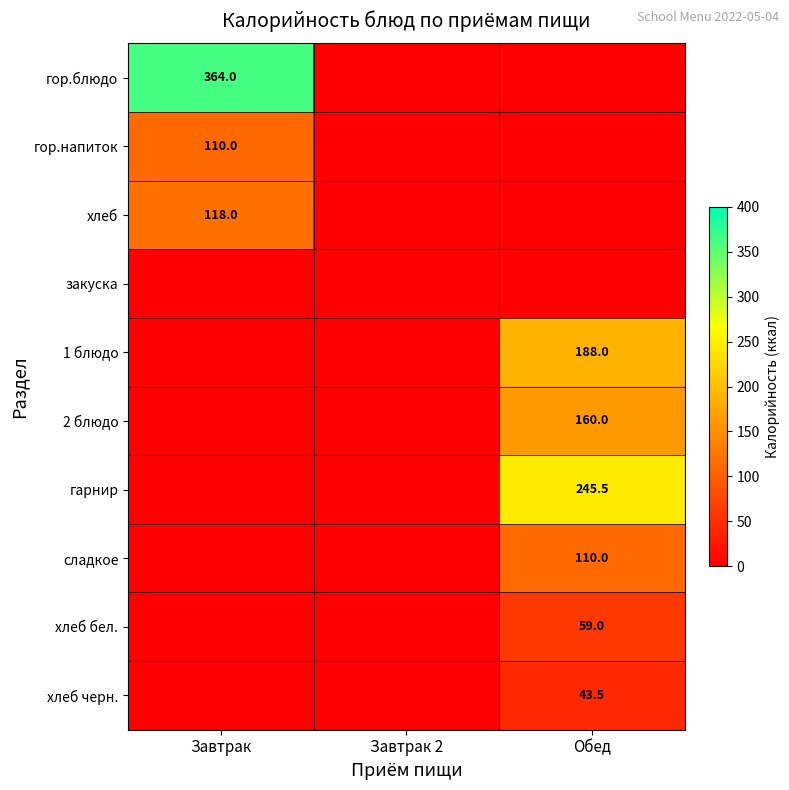

The гор.блюдо series shows 364.0 at Завтрак. True or false?

True